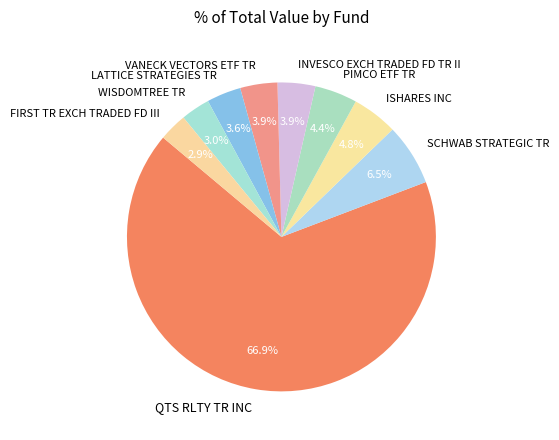

True or false: SCHWAB STRATEGIC TR accounts for 1% of the total.

False